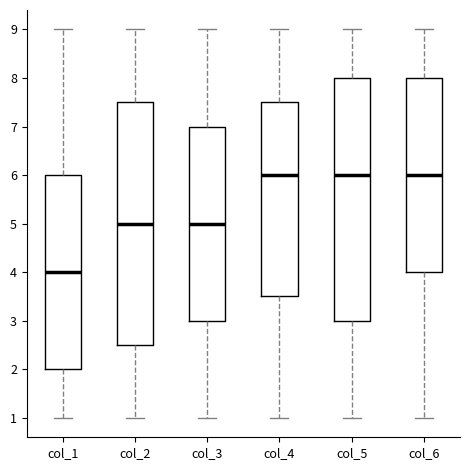

Reading left to right, read every box against the y-axis: the position of its median line, the range the box covers, and the ends of its whiskers. The values are not printed on the chart, so give them approximately, as read against the axis.

col_1: median 4.0, box 2.0 to 6.0, whiskers 1.0 to 9.0
col_2: median 5.0, box 2.5 to 7.5, whiskers 1.0 to 9.0
col_3: median 5.0, box 3.0 to 7.0, whiskers 1.0 to 9.0
col_4: median 6.0, box 3.5 to 7.5, whiskers 1.0 to 9.0
col_5: median 6.0, box 3.0 to 8.0, whiskers 1.0 to 9.0
col_6: median 6.0, box 4.0 to 8.0, whiskers 1.0 to 9.0